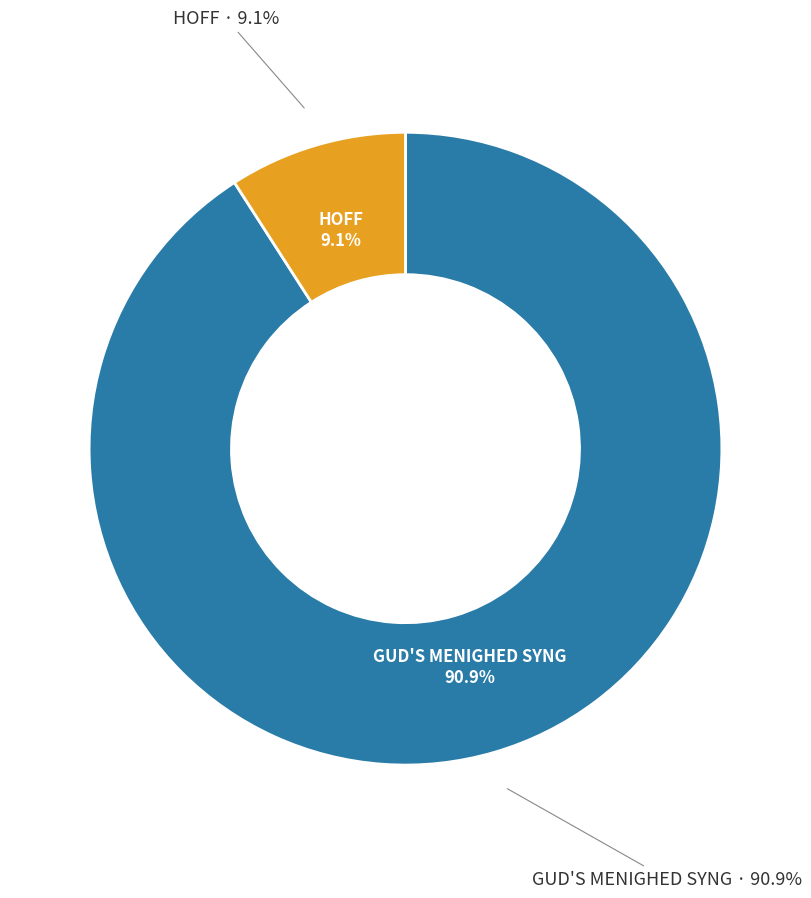

What is the change in value from GUD'S MENIGHED SYNG to HOFF?

-9